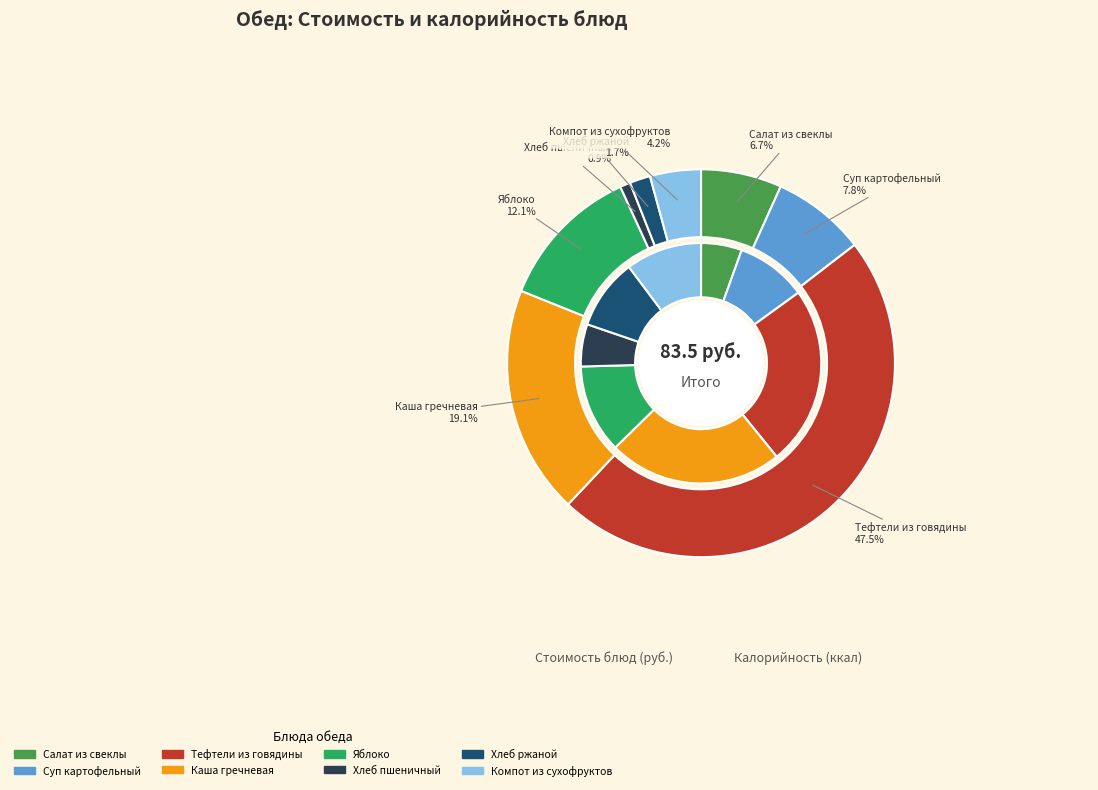

Does any single category account for the majority?

No